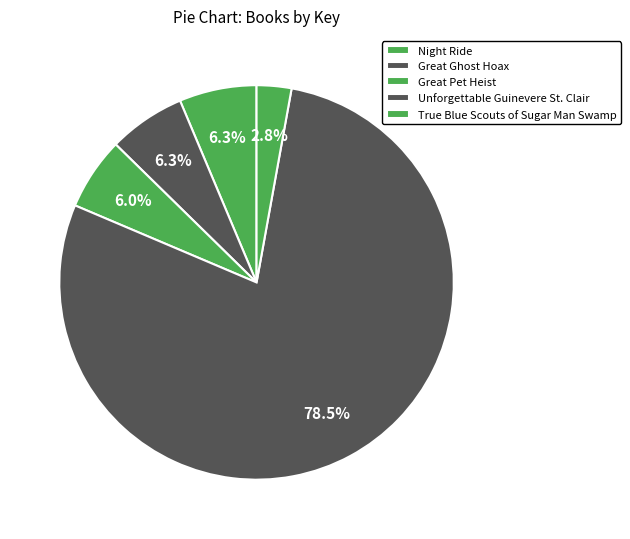

Is Unforgettable Guinevere St. Clair the majority of the pie?

Yes